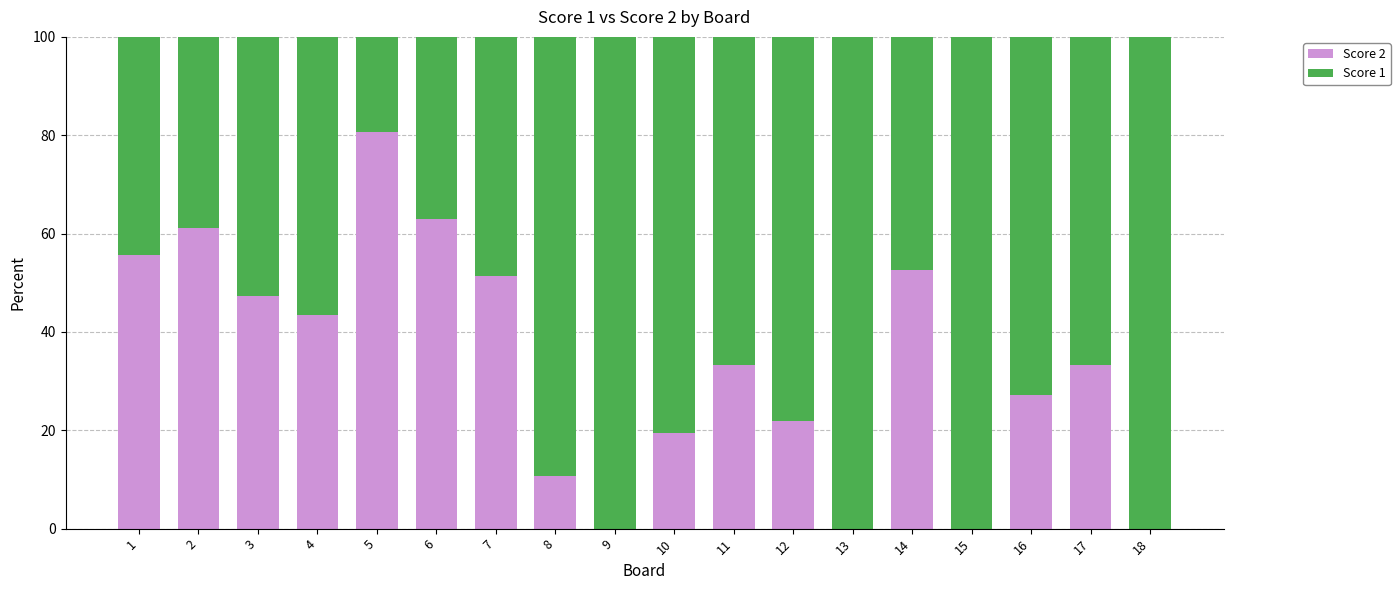

What is the highest value of the Score 2 series?

80.6